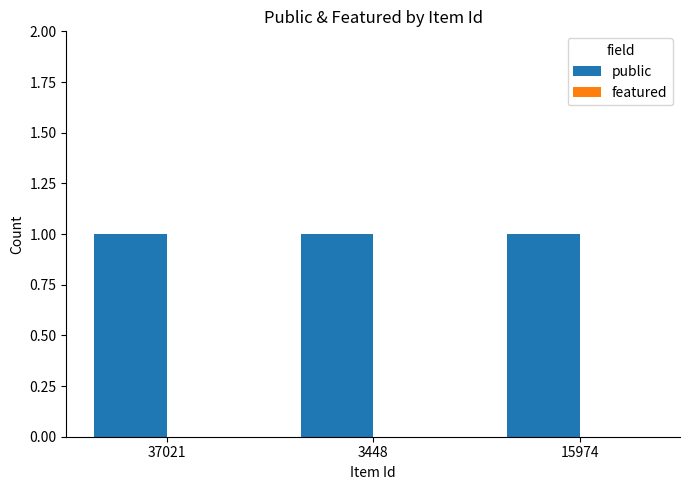

What is the label of the 2nd bar from the right?

3448